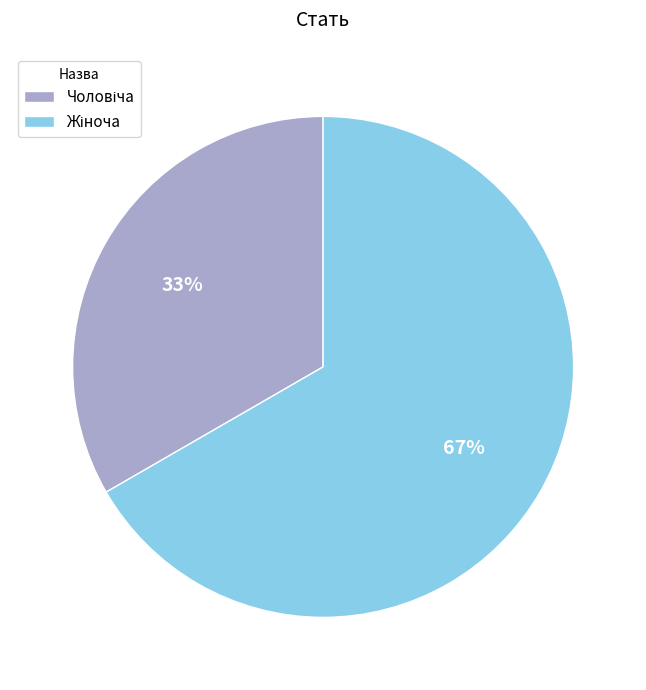

To the nearest percent, what is the average slice percentage?

50%